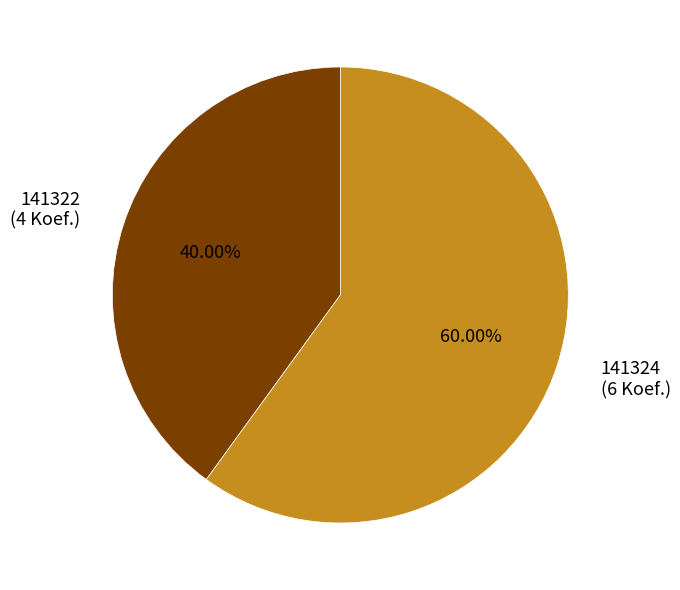

True or false: 141324 accounts for 53% of the total.

False